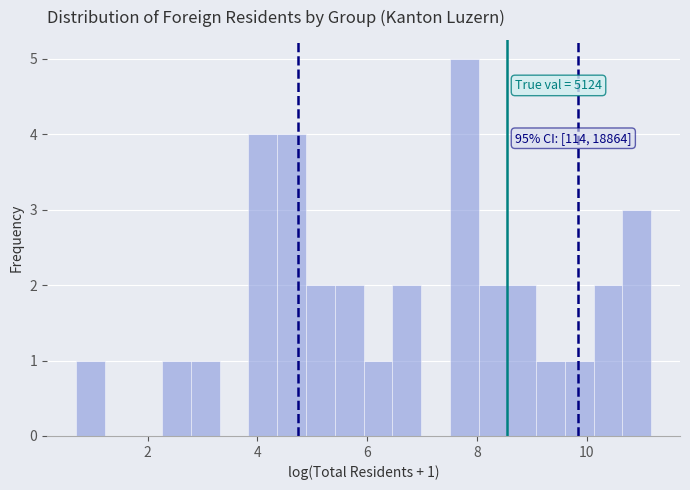

Around what value on the x-axis is the tallest bar? Give the approximate position of its centre, as read against the axis.

7.8